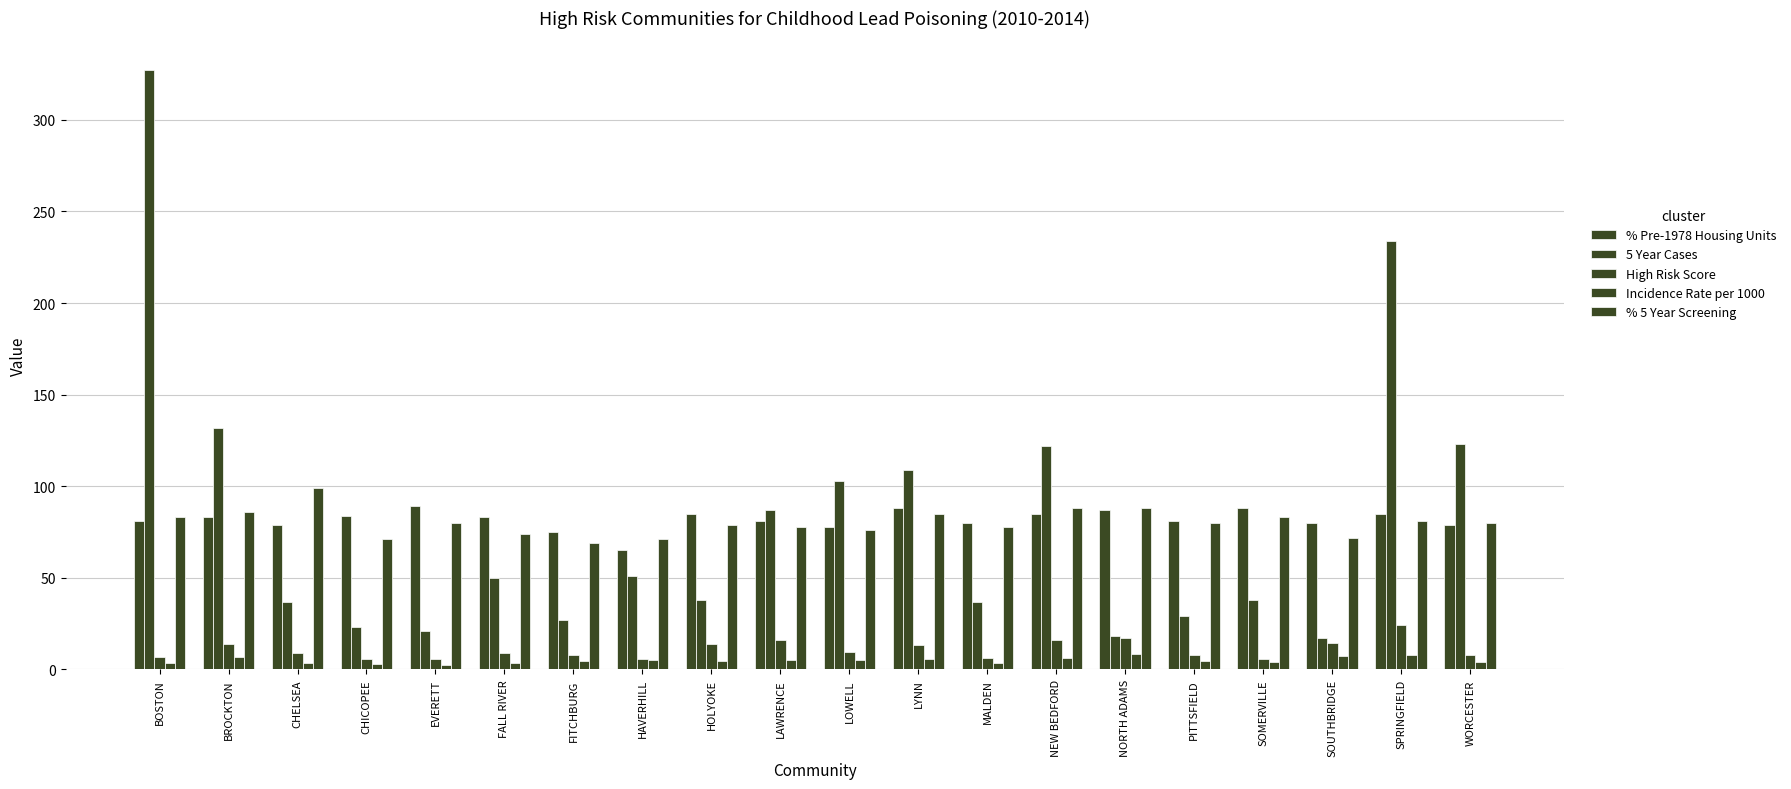

Reading left to right, transcribe all the data shown in this chart.

% Pre-1978 Housing Units: BOSTON=81.0	BROCKTON=83.0	CHELSEA=79.0	CHICOPEE=84.0	EVERETT=89.0	FALL RIVER=83.0	FITCHBURG=75.0	HAVERHILL=65.0	HOLYOKE=85.0	LAWRENCE=81.0	LOWELL=78.0	LYNN=88.0	MALDEN=80.0	NEW BEDFORD=85.0	NORTH ADAMS=87.0	PITTSFIELD=81.0	SOMERVILLE=88.0	SOUTHBRIDGE=80.0	SPRINGFIELD=85.0	WORCESTER=79.0
5 Year Cases: BOSTON=327.0	BROCKTON=132.0	CHELSEA=37.0	CHICOPEE=23.0	EVERETT=21.0	FALL RIVER=50.0	FITCHBURG=27.0	HAVERHILL=51.0	HOLYOKE=38.0	LAWRENCE=87.0	LOWELL=103.0	LYNN=109.0	MALDEN=37.0	NEW BEDFORD=122.0	NORTH ADAMS=18.0	PITTSFIELD=29.0	SOMERVILLE=38.0	SOUTHBRIDGE=17.0	SPRINGFIELD=234.0	WORCESTER=123.0
High Risk Score: BOSTON=6.8	BROCKTON=14.1	CHELSEA=9.0	CHICOPEE=5.5	EVERETT=5.7	FALL RIVER=9.1	FITCHBURG=7.7	HAVERHILL=5.8	HOLYOKE=14.1	LAWRENCE=16.0	LOWELL=9.8	LYNN=13.2	MALDEN=6.5	NEW BEDFORD=16.3	NORTH ADAMS=17.4	PITTSFIELD=8.0	SOMERVILLE=5.9	SOUTHBRIDGE=14.4	SPRINGFIELD=24.2	WORCESTER=8.0
Incidence Rate per 1000: BOSTON=3.6	BROCKTON=6.9	CHELSEA=3.6	CHICOPEE=3.1	EVERETT=2.6	FALL RIVER=3.7	FITCHBURG=4.4	HAVERHILL=5.1	HOLYOKE=4.8	LAWRENCE=5.1	LOWELL=5.1	LYNN=5.6	MALDEN=3.7	NEW BEDFORD=6.5	NORTH ADAMS=8.6	PITTSFIELD=4.4	SOMERVILLE=4.0	SOUTHBRIDGE=7.3	SPRINGFIELD=8.1	WORCESTER=4.1
% 5 Year Screening: BOSTON=83.0	BROCKTON=86.0	CHELSEA=99.0	CHICOPEE=71.0	EVERETT=80.0	FALL RIVER=74.0	FITCHBURG=69.0	HAVERHILL=71.0	HOLYOKE=79.0	LAWRENCE=78.0	LOWELL=76.0	LYNN=85.0	MALDEN=78.0	NEW BEDFORD=88.0	NORTH ADAMS=88.0	PITTSFIELD=80.0	SOMERVILLE=83.0	SOUTHBRIDGE=72.0	SPRINGFIELD=81.0	WORCESTER=80.0